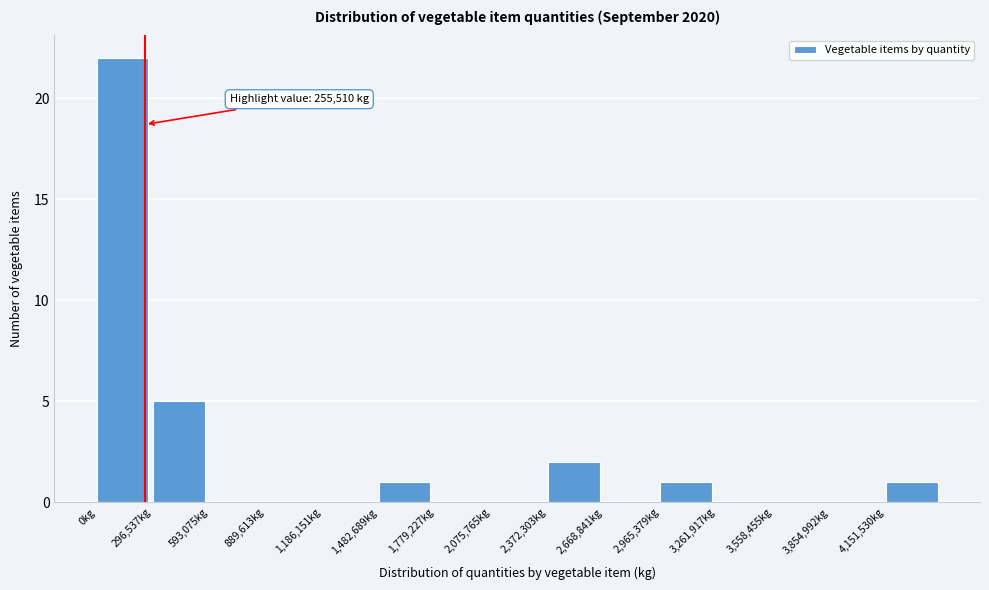

Which range on the x-axis has the tallest bar?

0 to 300000